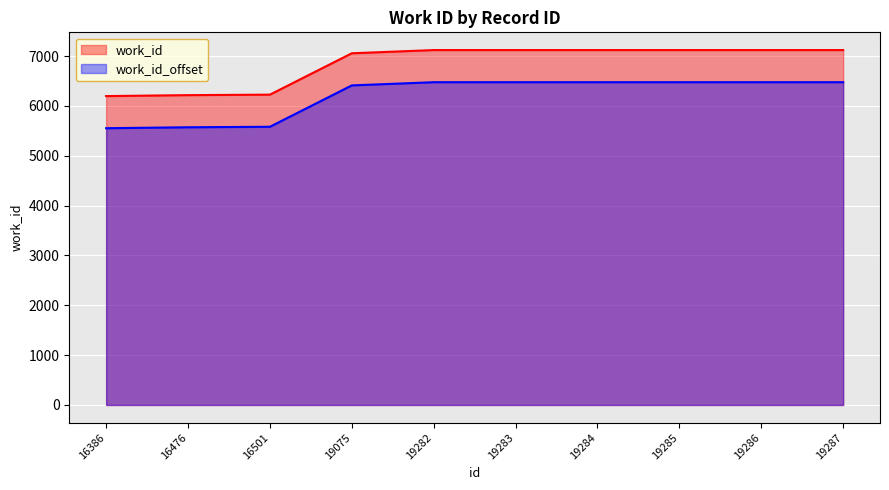

What is the change in value from 19075 to 19283?

+64